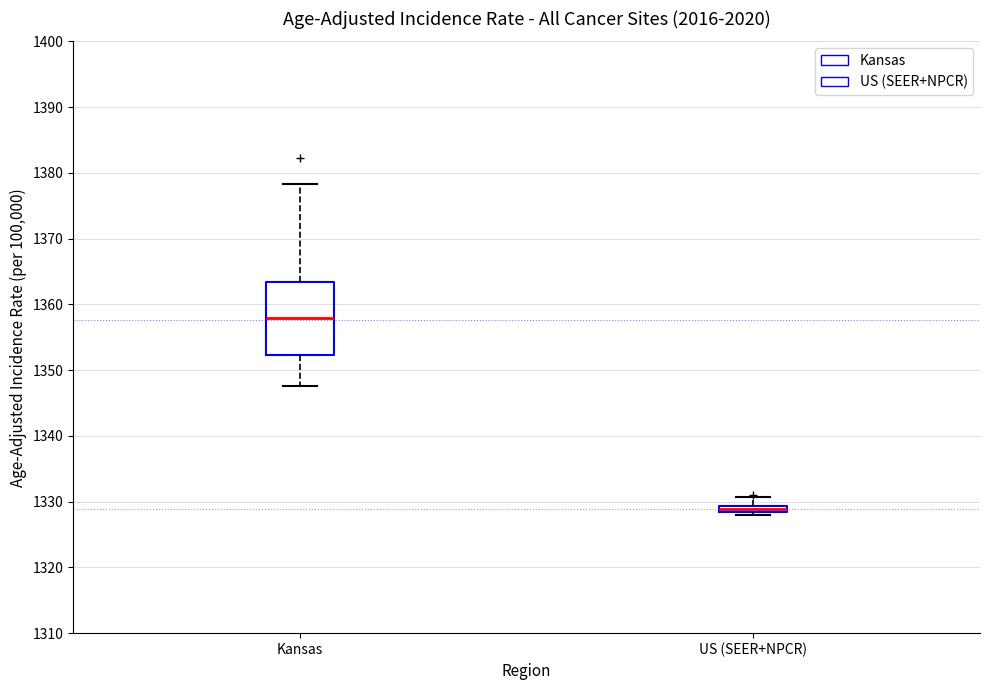

Where does the upper whisker of the box for US (SEER+NPCR) end on the y-axis? The values are not printed on the chart, so give them approximately, as read against the axis.

1331